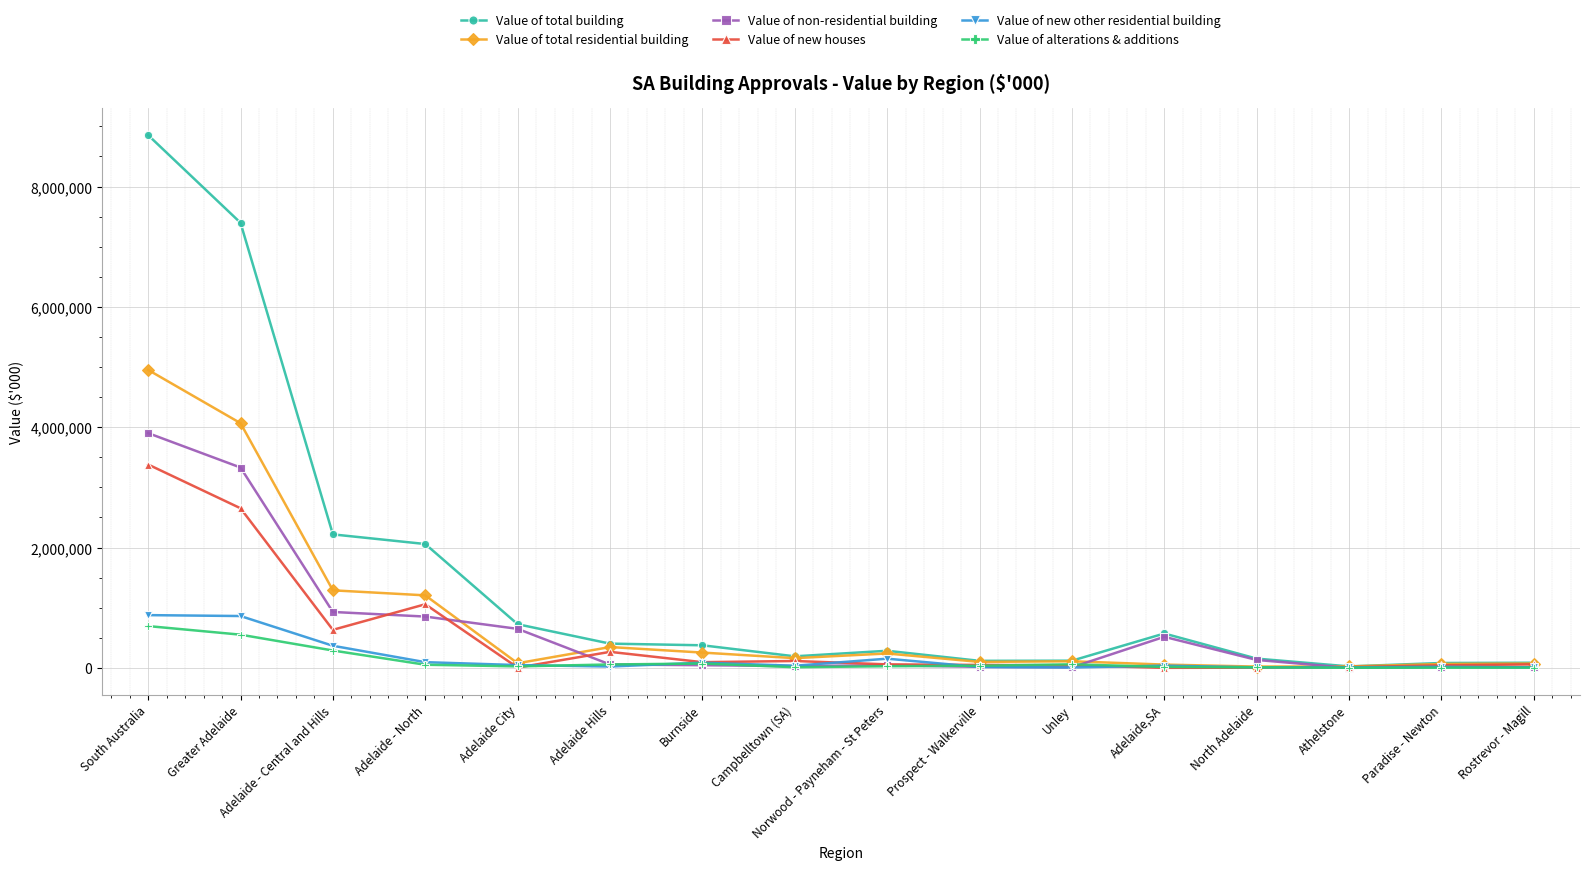

The Value of non-residential building series shows 516752.0 at Adelaide,SA. True or false?

True